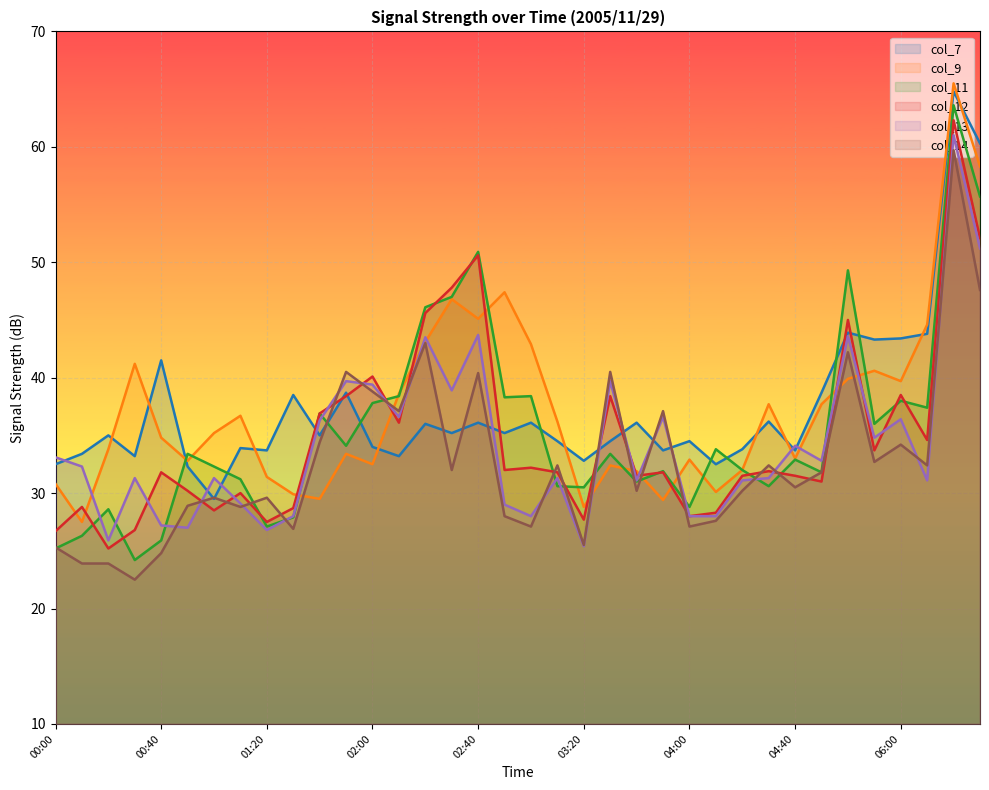

Reading right to left, extract all data points from this chart.

col_7: 06:30=60.3	06:20=64.8	06:10=43.8	06:00=43.4	05:30=43.3	05:40=43.9	04:50=38.7	04:40=33.7	04:30=36.2	04:20=33.8	04:10=32.5	04:00=34.5	03:50=33.7	03:40=36.1	03:30=34.5	03:20=32.8	03:10=34.5	03:00=36.1	02:50=35.2	02:40=36.1	02:30=35.2	02:20=36.0	02:10=33.2	02:00=34.0	01:50=38.7	01:40=35.0	01:30=38.5	01:20=33.7	01:10=33.9	01:00=29.5	00:50=32.3	00:40=41.5	00:30=33.2	00:20=35.0	00:10=33.4	00:00=32.5
col_9: 06:30=58.3	06:20=65.5	06:10=44.6	06:00=39.7	05:30=40.6	05:40=39.9	04:50=37.7	04:40=33.0	04:30=37.7	04:20=32.0	04:10=30.1	04:00=32.9	03:50=29.4	03:40=31.9	03:30=32.4	03:20=28.8	03:10=36.2	03:00=42.9	02:50=47.4	02:40=45.1	02:30=46.8	02:20=43.1	02:10=38.6	02:00=32.5	01:50=33.4	01:40=29.5	01:30=29.9	01:20=31.4	01:10=36.7	01:00=35.2	00:50=32.8	00:40=34.8	00:30=41.2	00:20=33.8	00:10=27.5	00:00=30.8
col_11: 06:30=55.7	06:20=63.6	06:10=37.4	06:00=38.0	05:30=36.0	05:40=49.3	04:50=31.8	04:40=32.9	04:30=30.6	04:20=32.0	04:10=33.8	04:00=28.8	03:50=31.9	03:40=31.0	03:30=33.4	03:20=30.5	03:10=30.6	03:00=38.4	02:50=38.3	02:40=50.9	02:30=47.0	02:20=46.1	02:10=38.4	02:00=37.8	01:50=34.1	01:40=36.9	01:30=27.9	01:20=27.1	01:10=31.2	01:00=32.3	00:50=33.4	00:40=25.9	00:30=24.2	00:20=28.6	00:10=26.3	00:00=25.2
col_12: 06:30=52.1	06:20=62.3	06:10=34.6	06:00=38.5	05:30=33.7	05:40=45.0	04:50=31.0	04:40=31.5	04:30=31.9	04:20=31.5	04:10=28.3	04:00=28.0	03:50=31.8	03:40=31.5	03:30=38.4	03:20=27.7	03:10=31.8	03:00=32.2	02:50=32.0	02:40=50.6	02:30=47.8	02:20=45.6	02:10=36.1	02:00=40.1	01:50=38.4	01:40=36.9	01:30=28.7	01:20=27.5	01:10=30.0	01:00=28.5	00:50=30.2	00:40=31.8	00:30=26.8	00:20=25.2	00:10=28.8	00:00=26.7
col_13: 06:30=51.2	06:20=61.0	06:10=31.1	06:00=36.4	05:30=34.8	05:40=43.6	04:50=32.8	04:40=34.1	04:30=31.3	04:20=31.1	04:10=28.0	04:00=28.0	03:50=36.6	03:40=31.1	03:30=39.7	03:20=25.4	03:10=31.3	03:00=28.0	02:50=29.0	02:40=43.7	02:30=38.9	02:20=43.5	02:10=36.6	02:00=39.4	01:50=39.7	01:40=36.3	01:30=28.0	01:20=26.8	01:10=29.1	01:00=31.3	00:50=27.0	00:40=27.2	00:30=31.3	00:20=25.9	00:10=32.3	00:00=33.1
col_14: 06:30=47.6	06:20=59.7	06:10=32.4	06:00=34.2	05:30=32.7	05:40=42.2	04:50=31.8	04:40=30.5	04:30=32.4	04:20=30.2	04:10=27.6	04:00=27.1	03:50=37.1	03:40=30.2	03:30=40.5	03:20=25.5	03:10=32.4	03:00=27.1	02:50=28.0	02:40=40.4	02:30=32.0	02:20=43.0	02:10=37.1	02:00=38.8	01:50=40.5	01:40=34.4	01:30=26.9	01:20=29.6	01:10=28.8	01:00=29.6	00:50=28.9	00:40=24.8	00:30=22.5	00:20=23.9	00:10=23.9	00:00=25.3